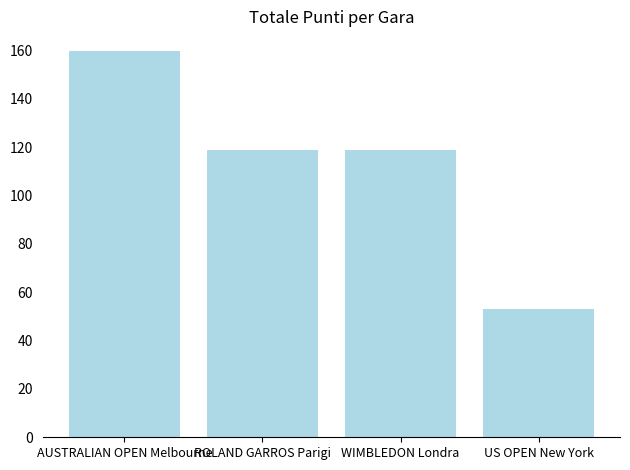

What is the approximate value at ROLAND GARROS Parigi, to the nearest 50?

100